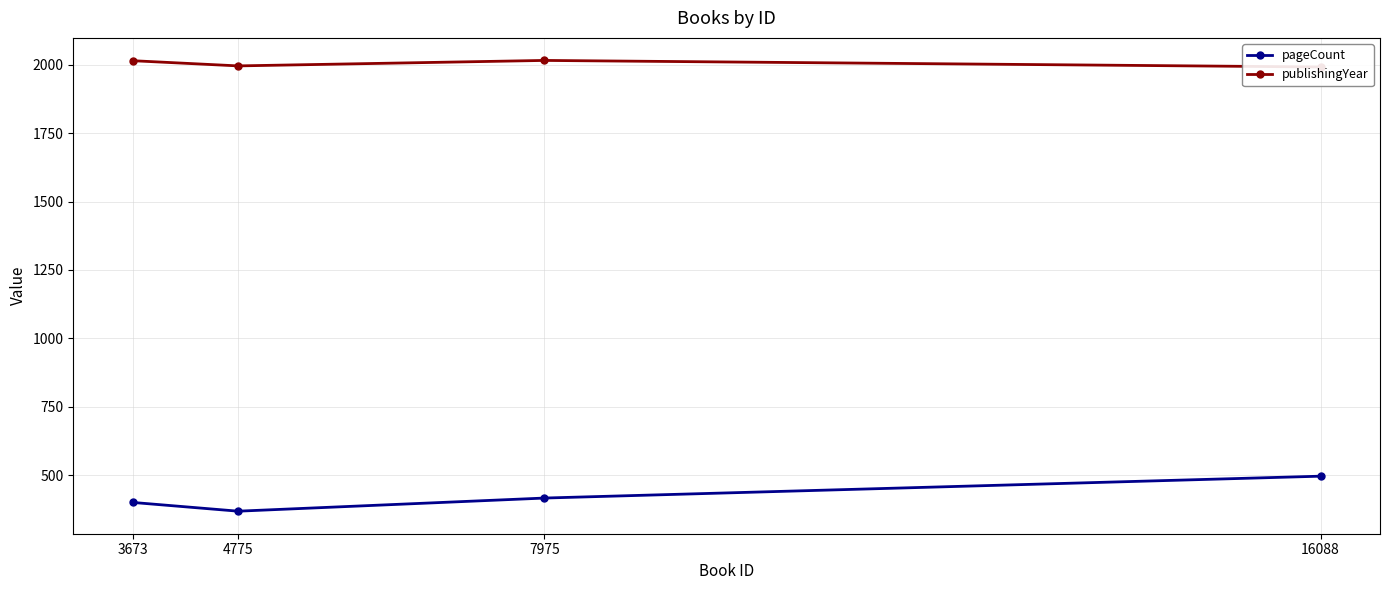

What is the approximate value of publishingYear at 4775, to the nearest 10?

2000